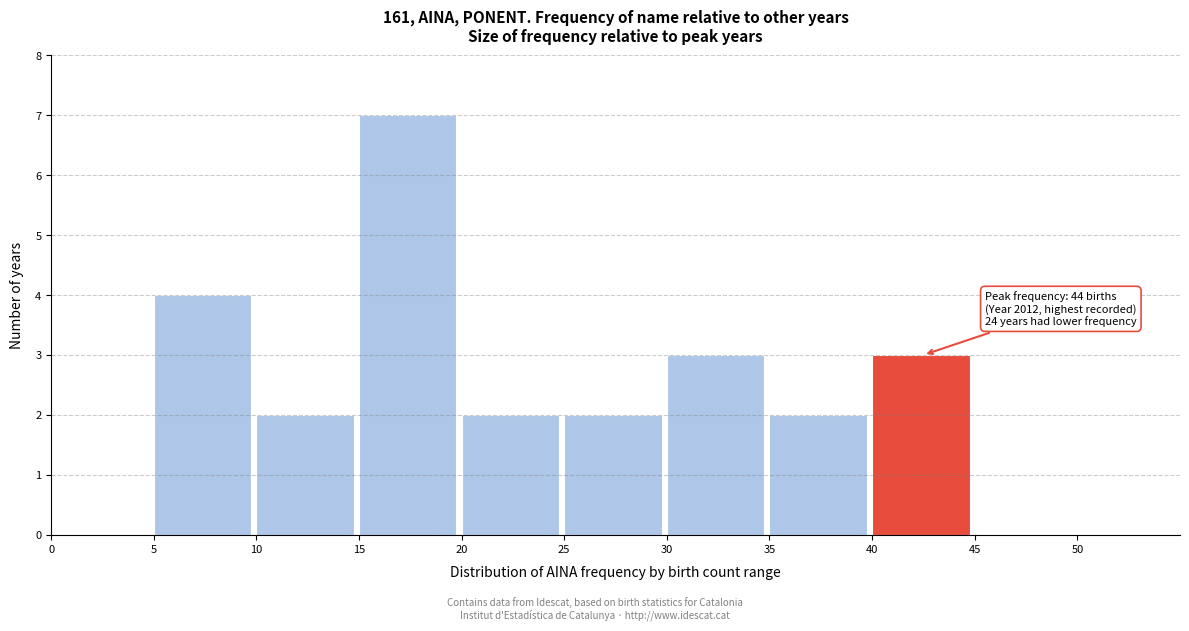

Which range on the x-axis has the tallest bar?

15 to 20